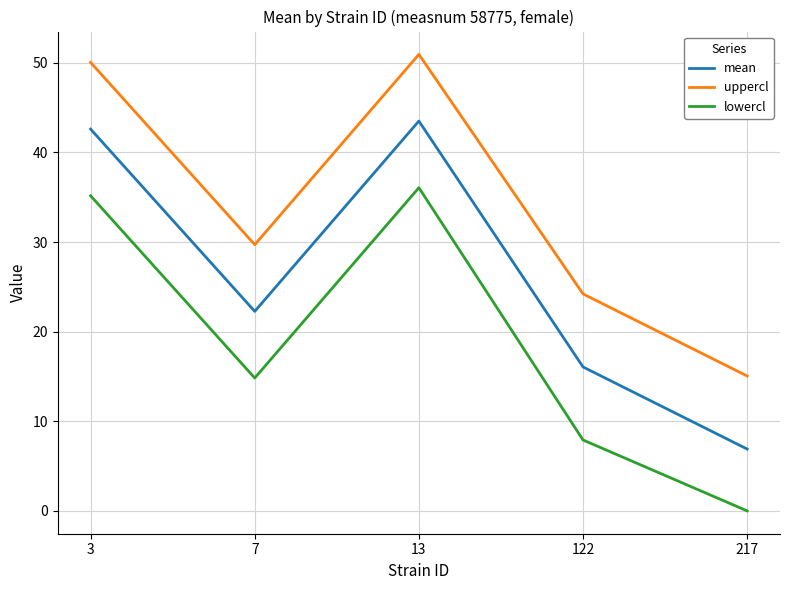

Between 13 and 122, which series saw the biggest shift?

lowercl